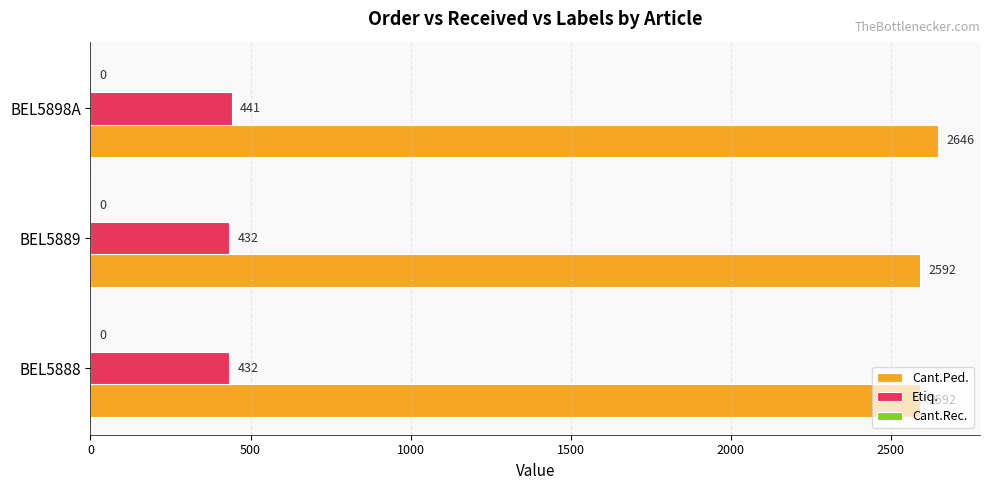

Rank the series by their average value, from highest to lowest.

Cant.Ped., Etiq.